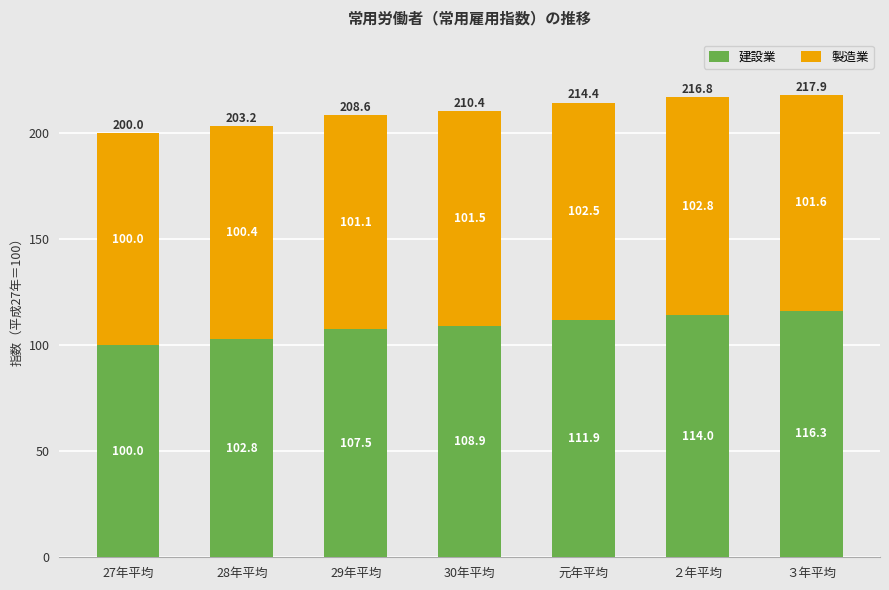

Read the 建設業 value at ２年平均.

114.0